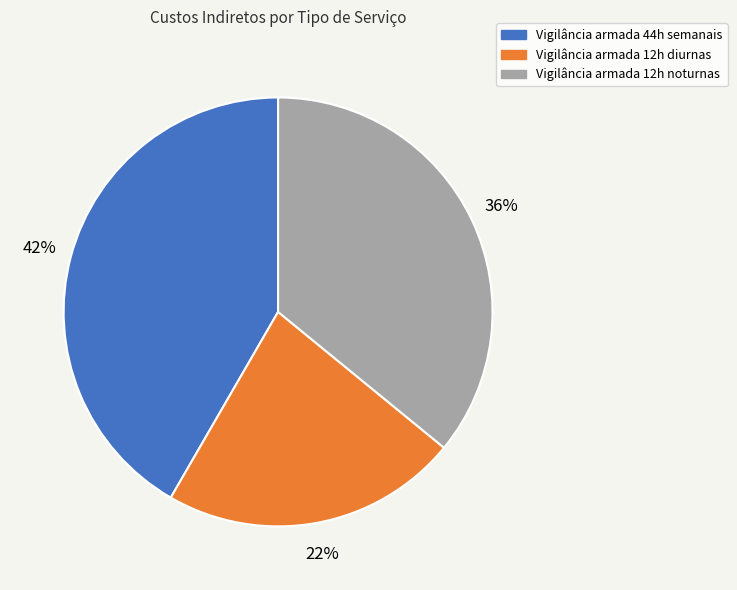

Between Vigilância armada 44h semanais and Vigilância armada 12h noturnas, which is larger?

Vigilância armada 44h semanais